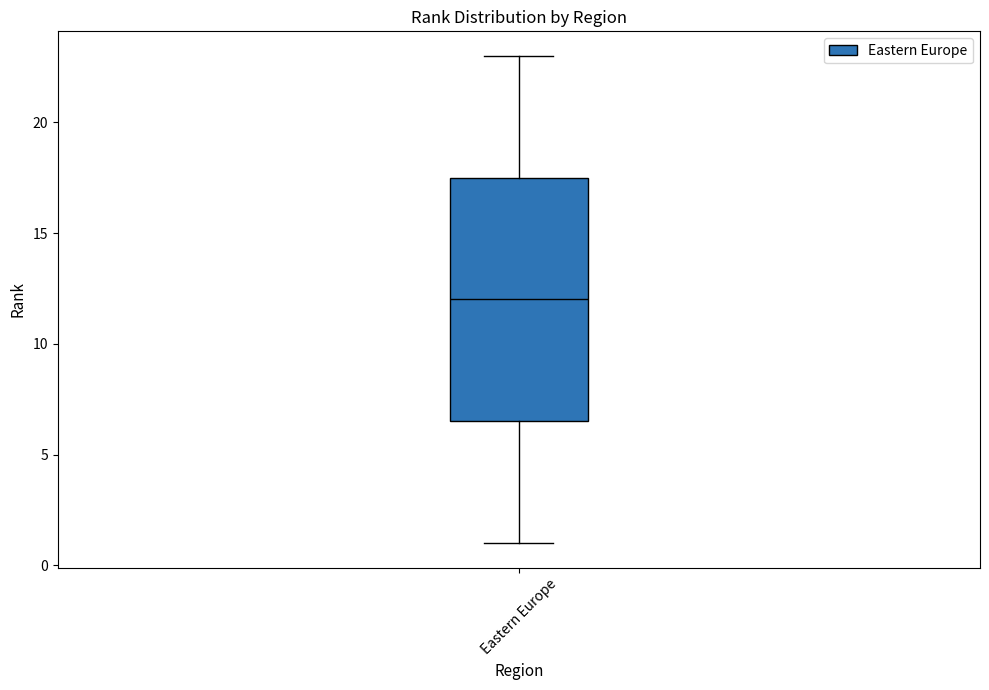

Read this box plot against the y-axis: the position of the median line, the range covered by the box, and the ends of both whiskers. The values are not printed on the chart, so give them approximately, as read against the axis.

median 12.0, box 6.5 to 17.5, whiskers 1.0 to 23.0